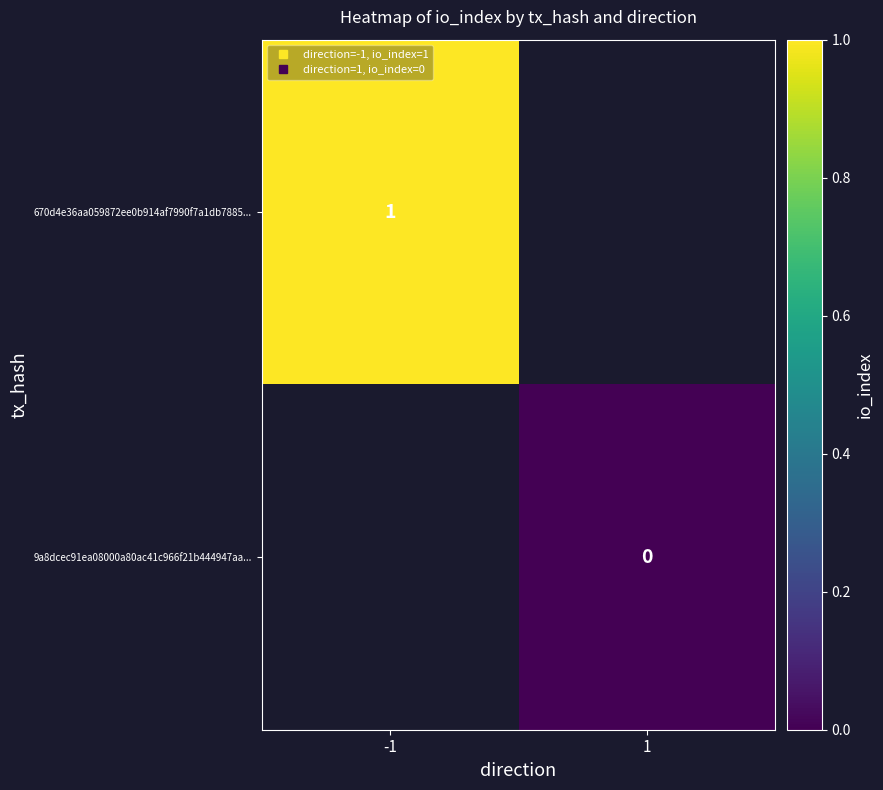

At -1, list the series in order from smallest to largest.

670d4e36aa059872ee0b914af7990f7a1db7885..., 9a8dcec91ea08000a80ac41c966f21b444947aa...